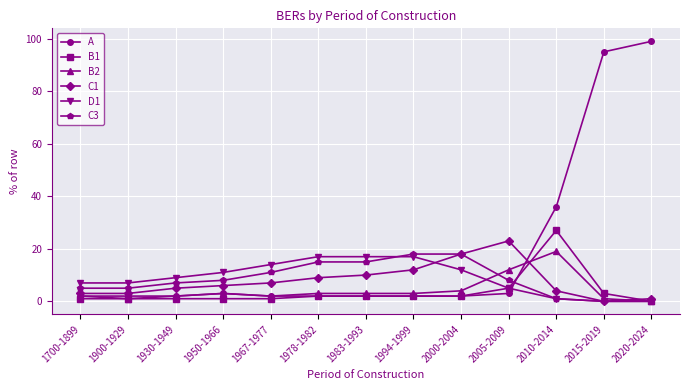

What is the average value of the C3 series?

9